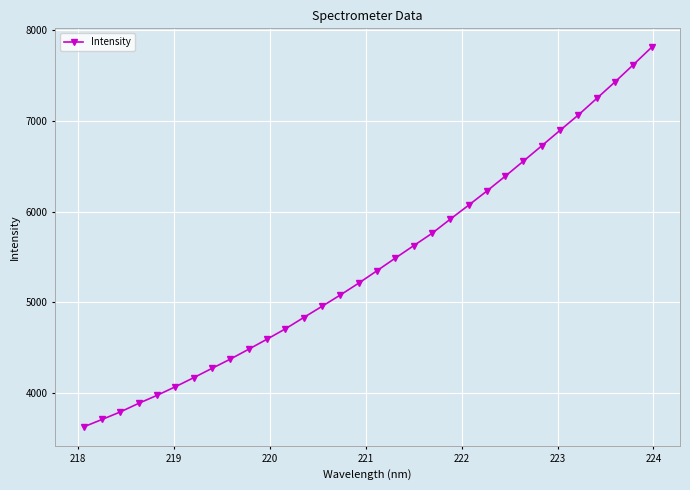

What is the maximum value shown in the chart?

7809.8